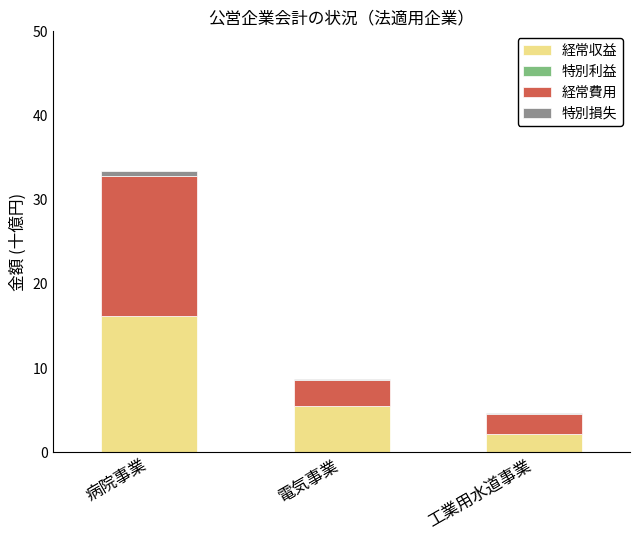

At which label is 経常収益 closest to 9?

電気事業